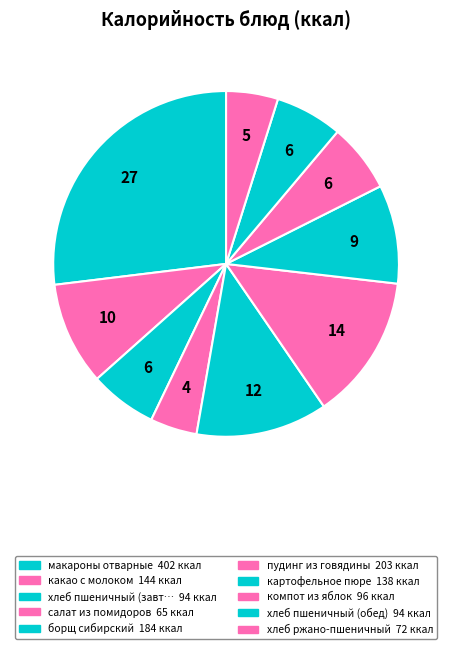

How many segments does this pie chart have?

10